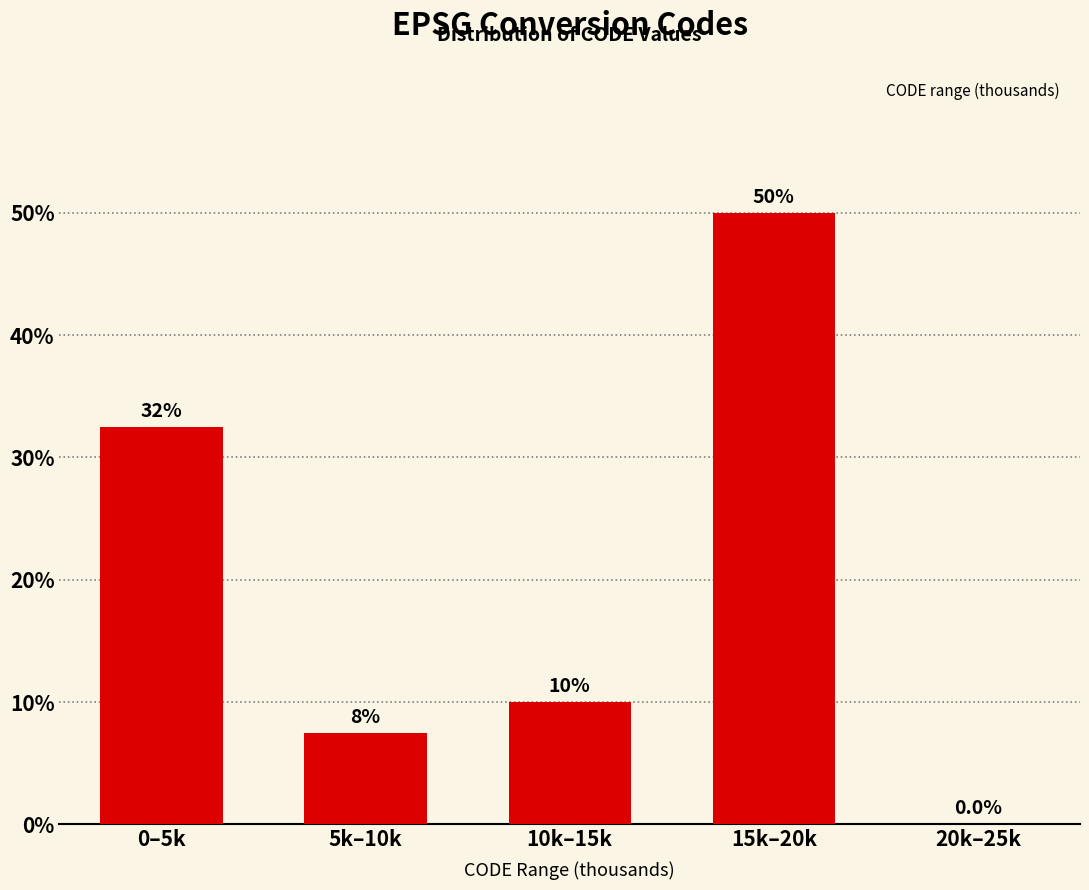

Reading right to left, extract all data points from this chart.

20k–25k=0.0	15k–20k=50.0	10k–15k=10.0	5k–10k=7.5	0–5k=32.5